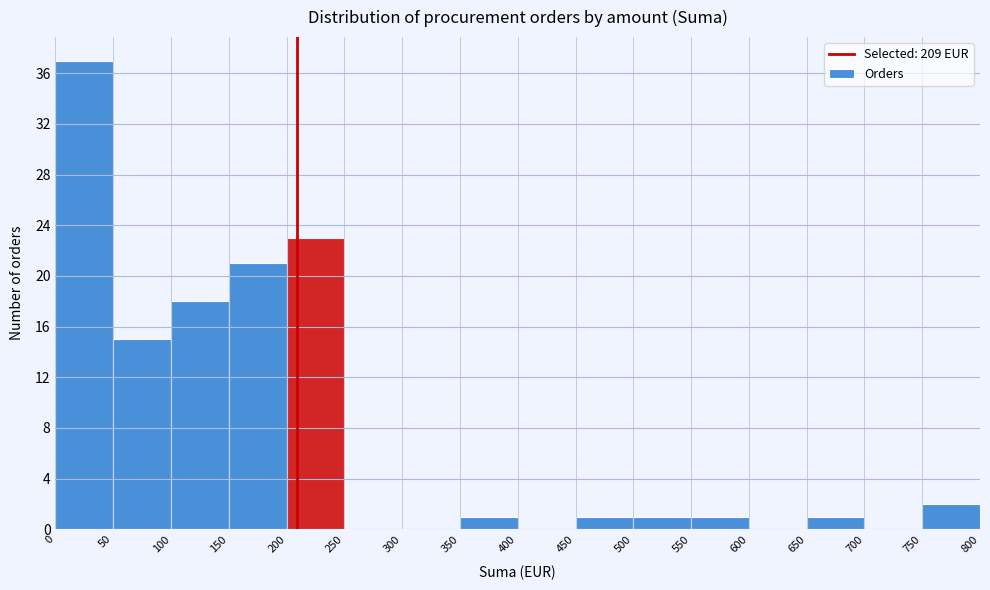

Over which range of the x-axis is the bar tallest?

0 to 50